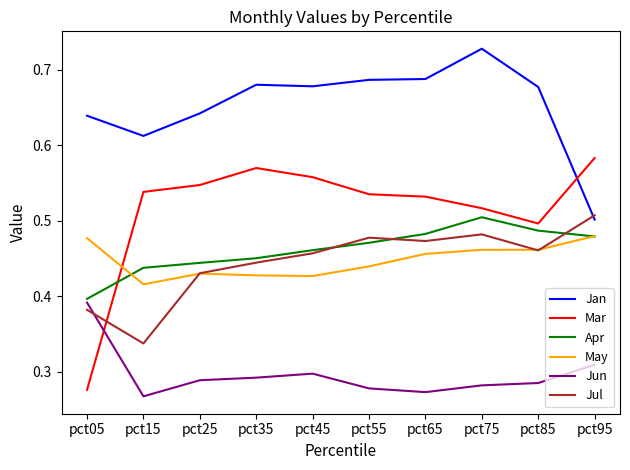

True or false: May and Jun intersect in this chart.

False